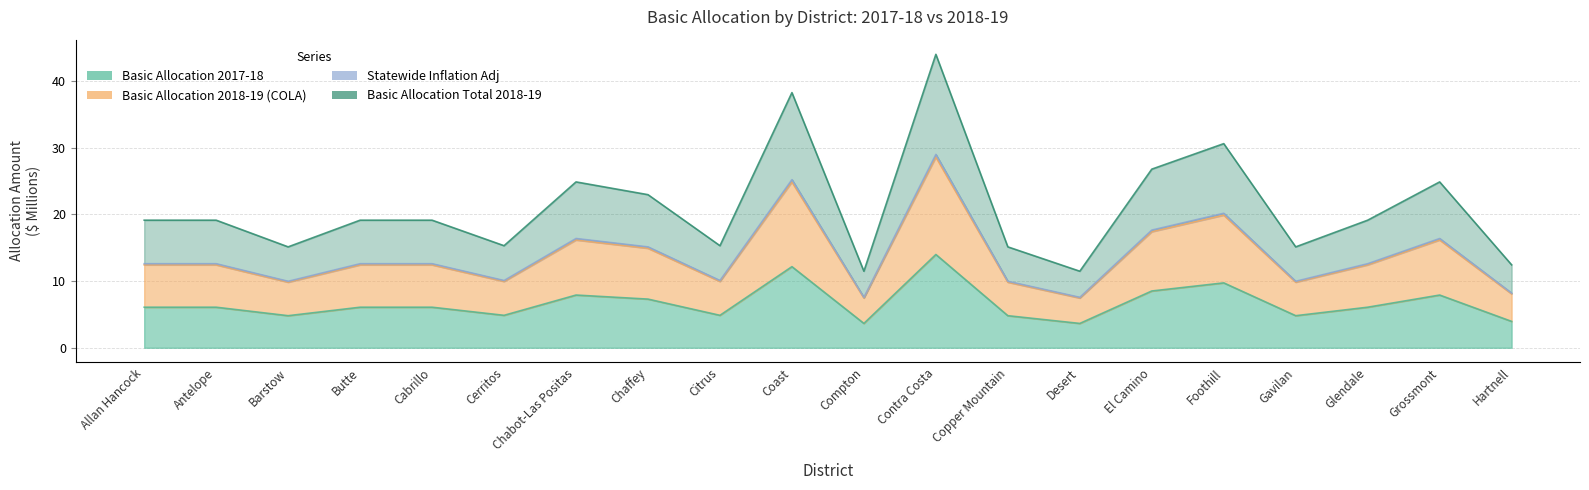

What is the highest value of the Basic Allocation Total 2018-19 series?

44.0